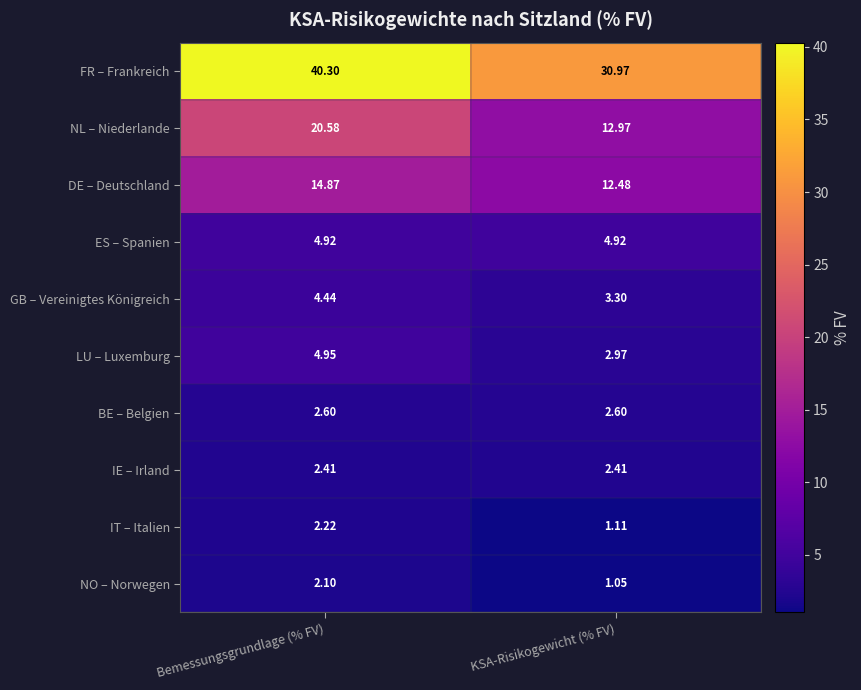

At which label does DE – Deutschland reach its minimum?

KSA-Risikogewicht (% FV)